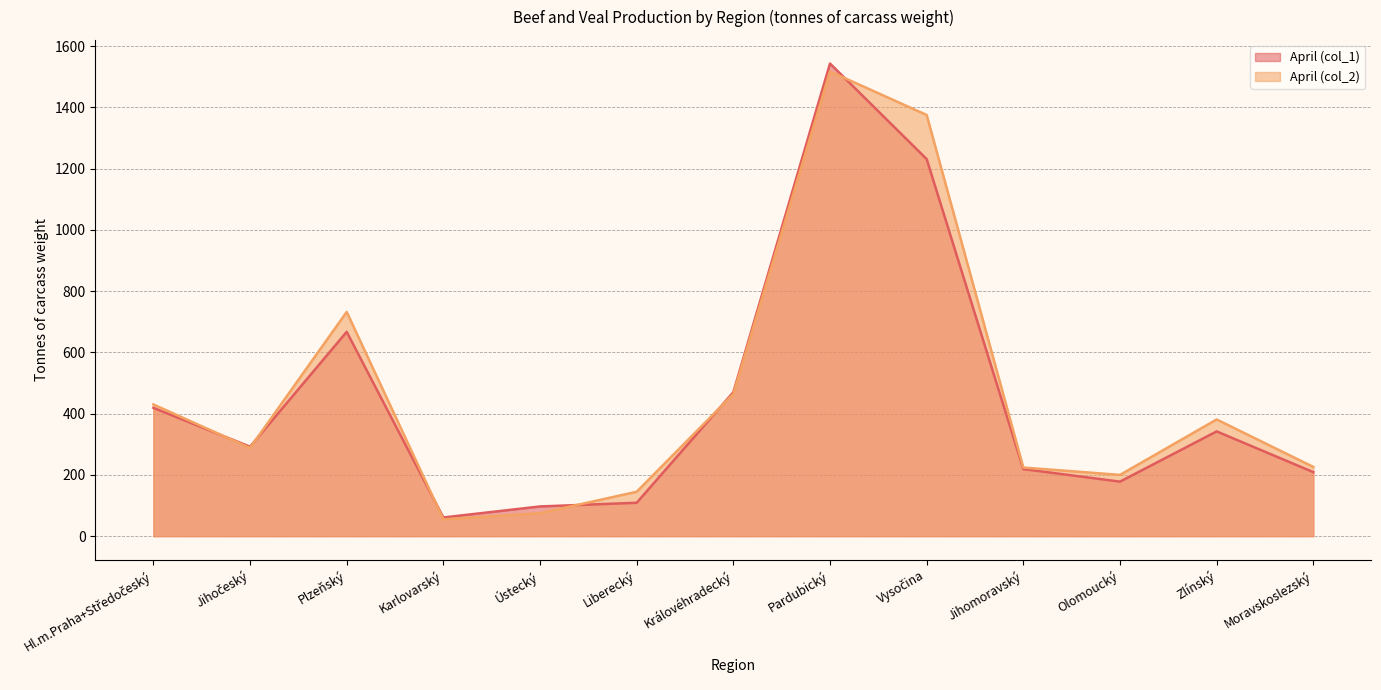

What is the value of the April (col_1) point at the 6th from the left?

109